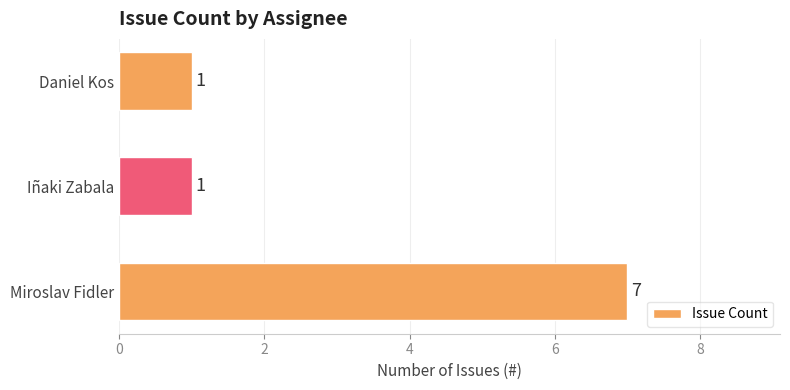

Is it true that the value at Miroslav Fidler is 7?

True